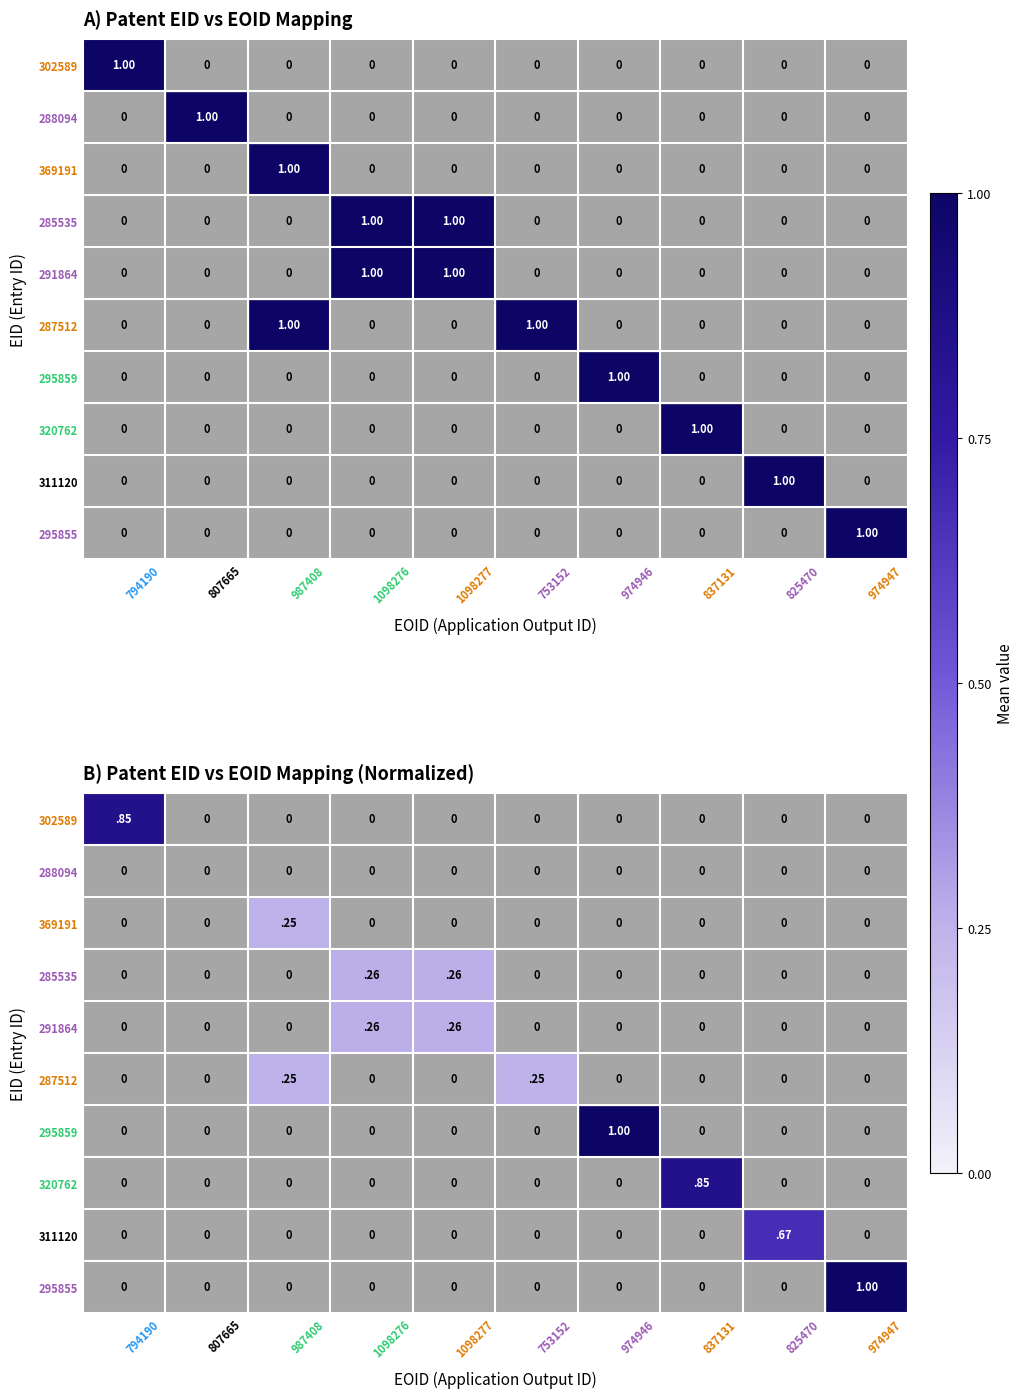

List the labels in order of 291864 value, smallest first.

794190, 807665, 987408, 753152, 974946, 837131, 825470, 974947, 1098276, 1098277